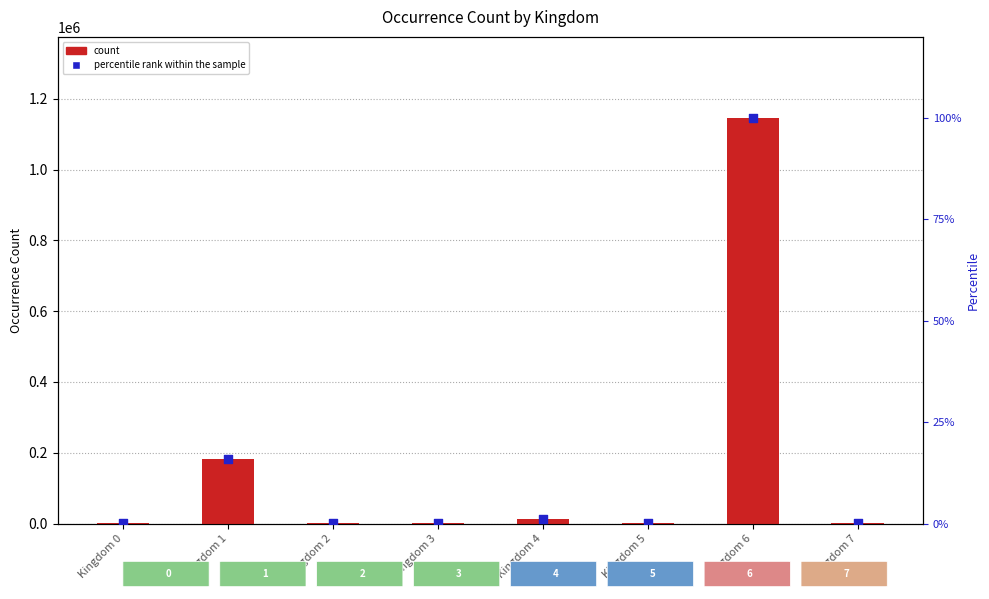

What is the total value across all series at Kingdom 5?

432.0